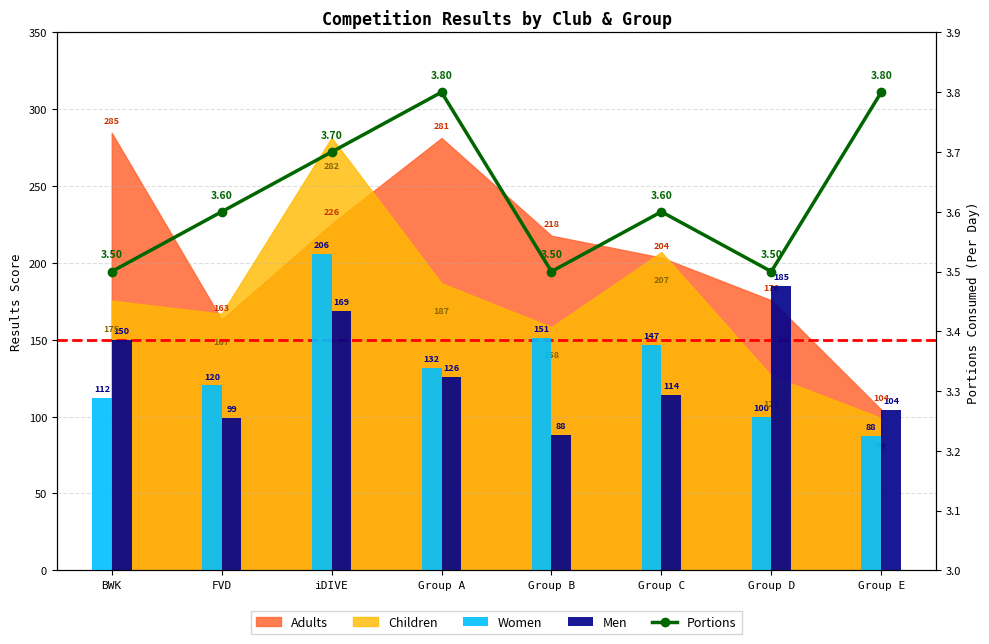

What is the sum of all Portions values?

29.0